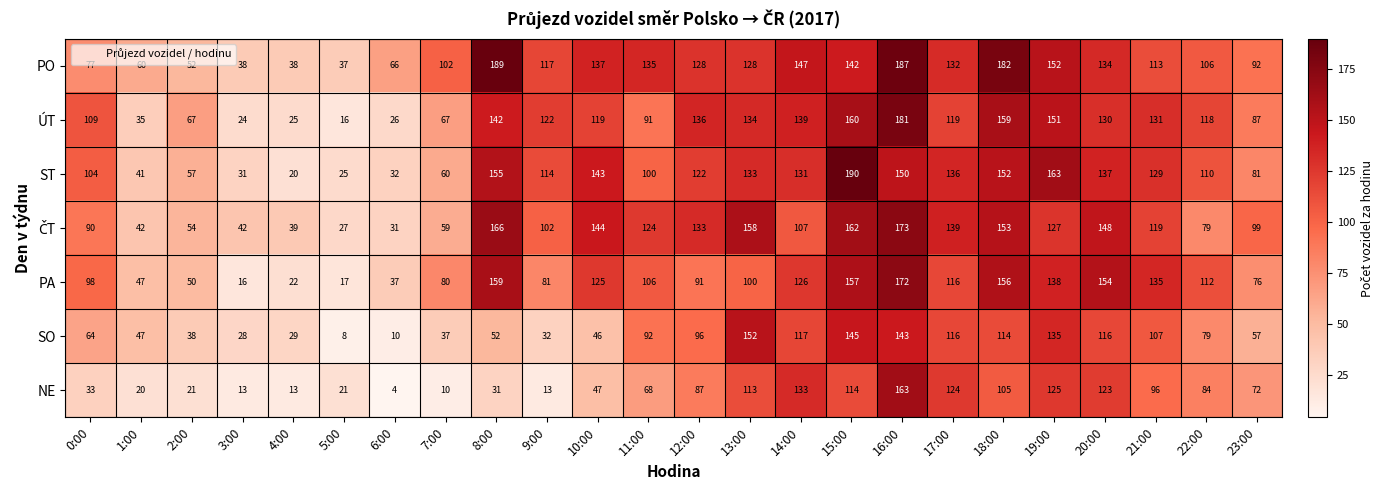

Read the NE value at 10:00.

47